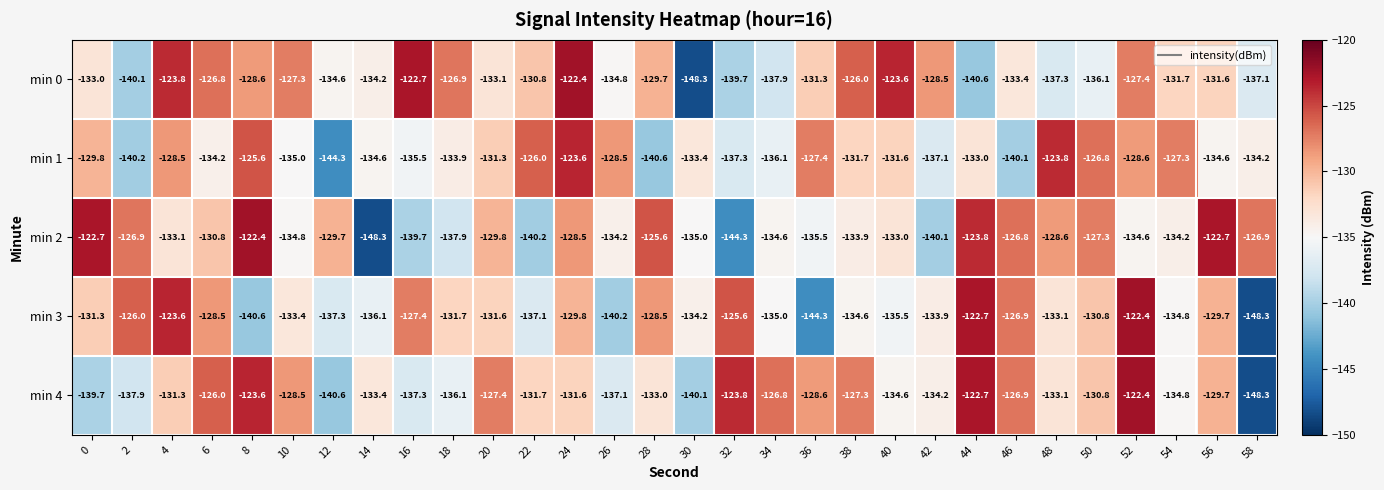

How many series are shown in this chart?

5